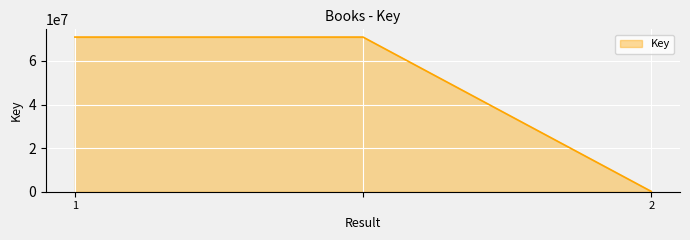

What is the greatest value displayed?

70982454